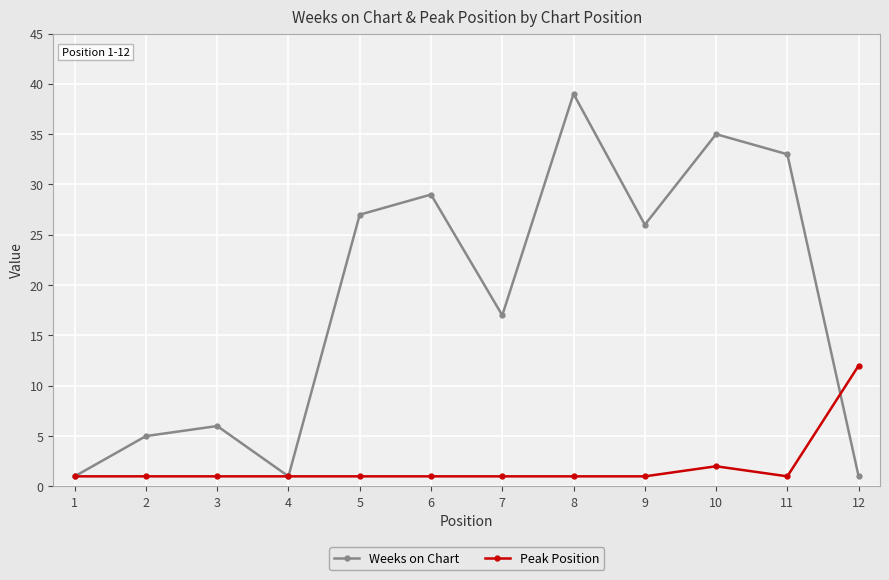

How many data points in Weeks on Chart are less than 26?

6